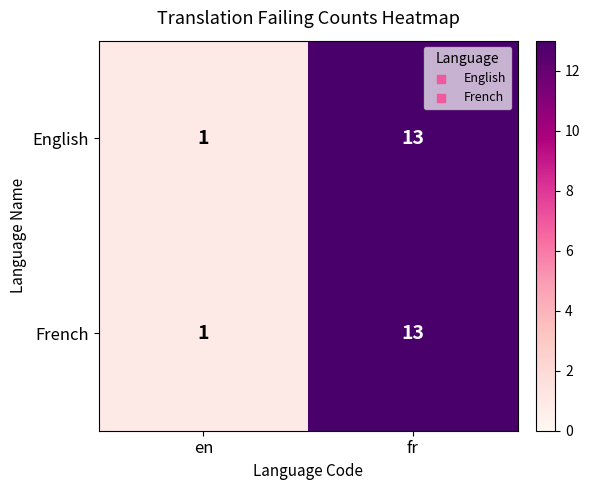

List the labels in order of English value, smallest first.

en, fr